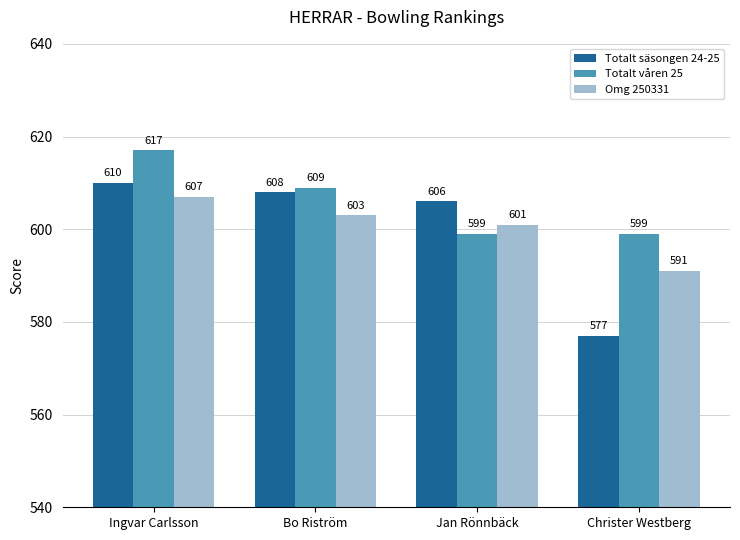

Reading left to right, extract all data points from this chart.

Totalt säsongen 24-25: 610	608	606	577
Totalt våren 25: 617	609	599	599
Omg 250331: 607	603	601	591